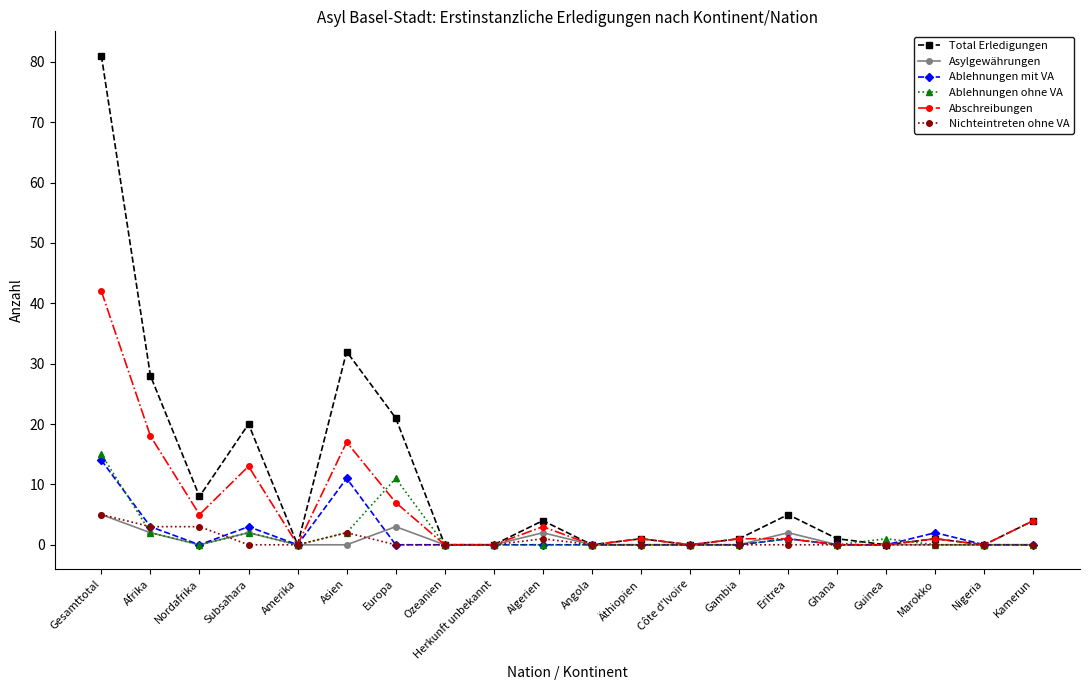

Which series has the widest spread of values?

Total Erledigungen